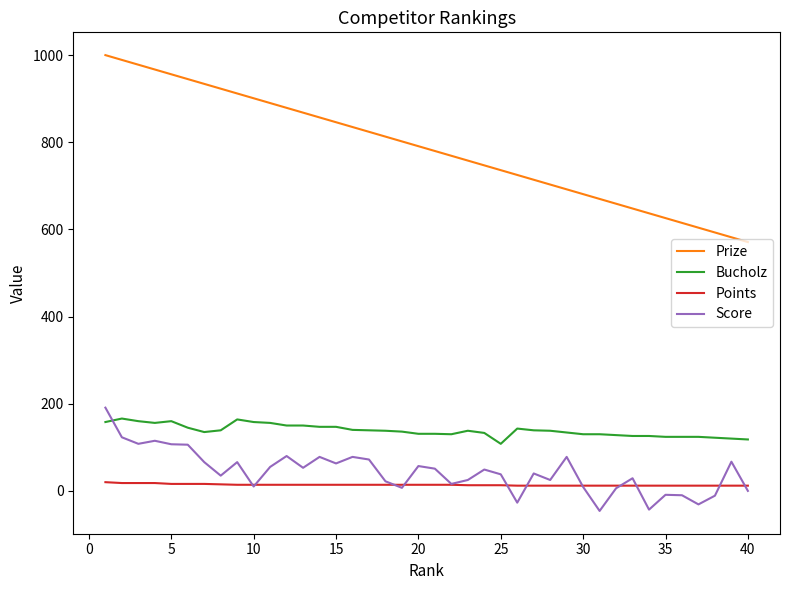

What are all the series names shown in the legend?

Prize, Bucholz, Points, Score